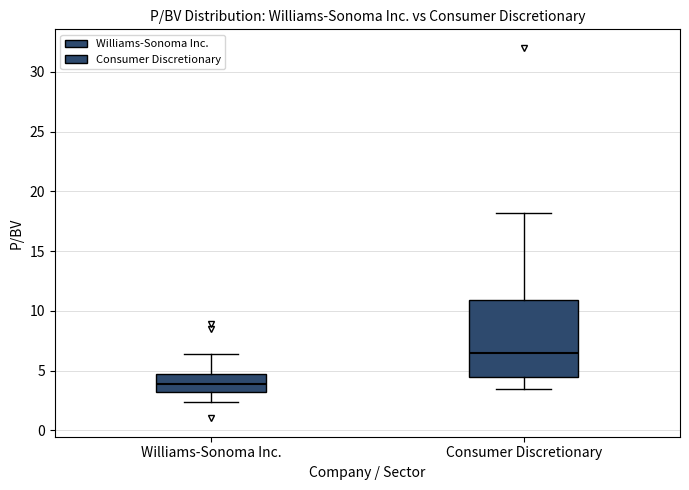

Which box has the highest median line?

Consumer Discretionary